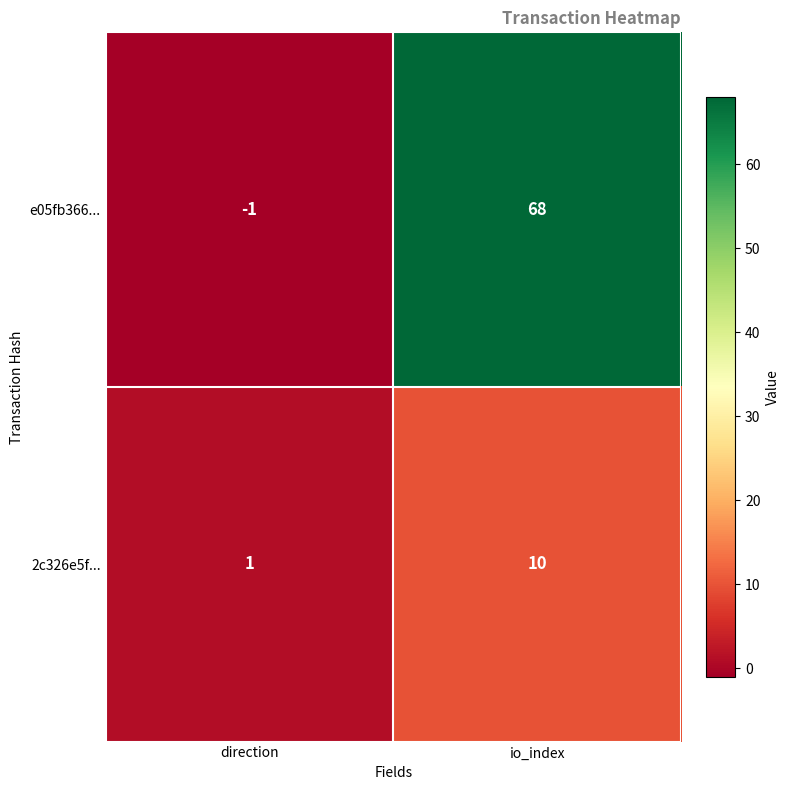

Is it true that 2c326e5f... equals 0 at direction?

False